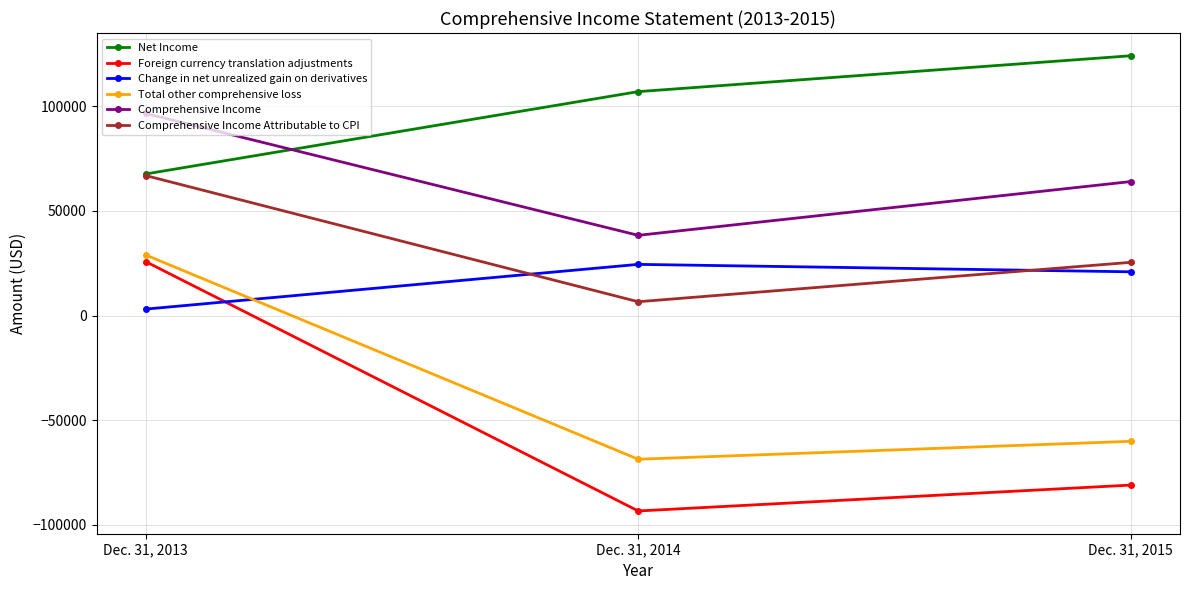

At which label does Comprehensive Income first exceed 64001?

Dec. 31, 2013